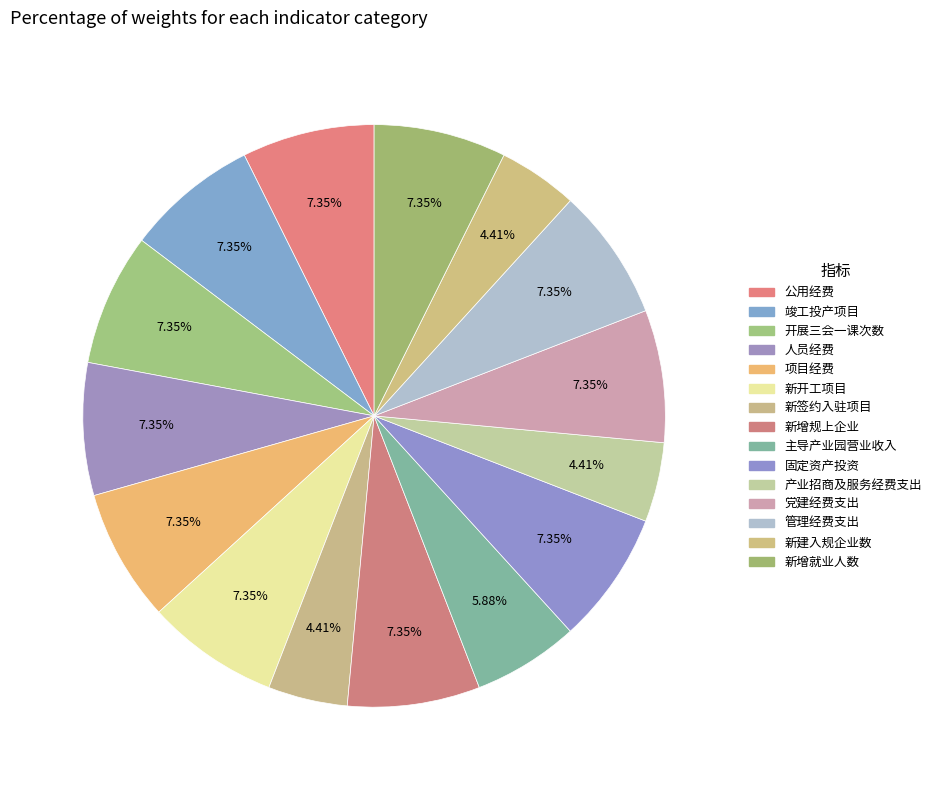

To the nearest percent, what percentage of the pie is 新增就业人数?

7%